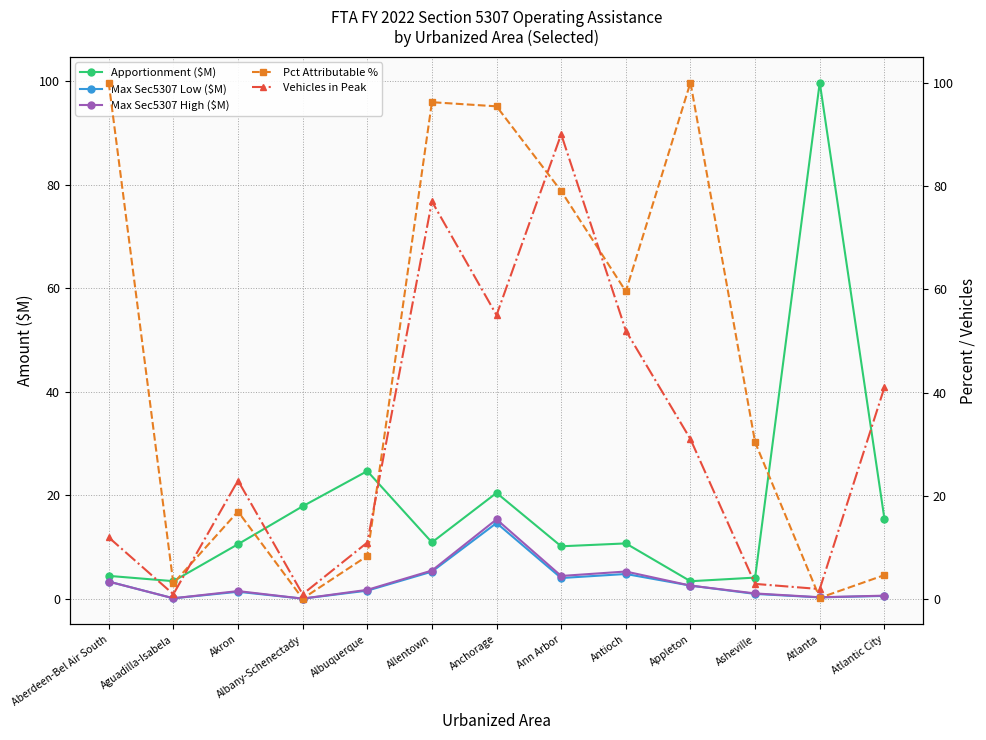

How many interior local peaks does the Max Sec5307 Low ($M) series have?

3